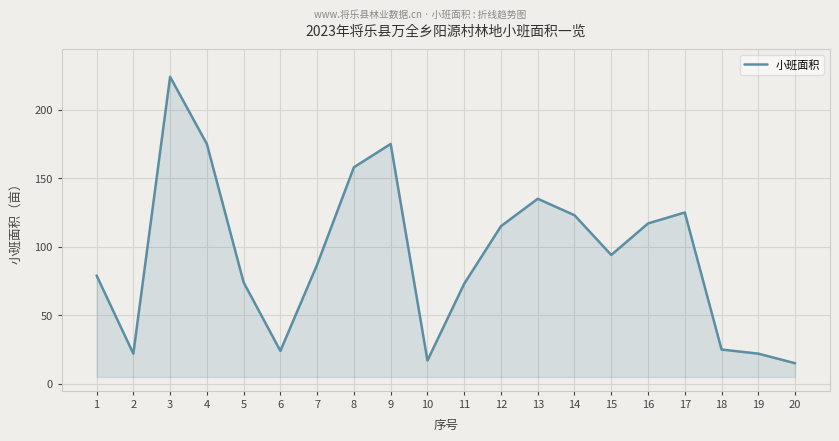

What is the change in value from 8 to 17?

-33